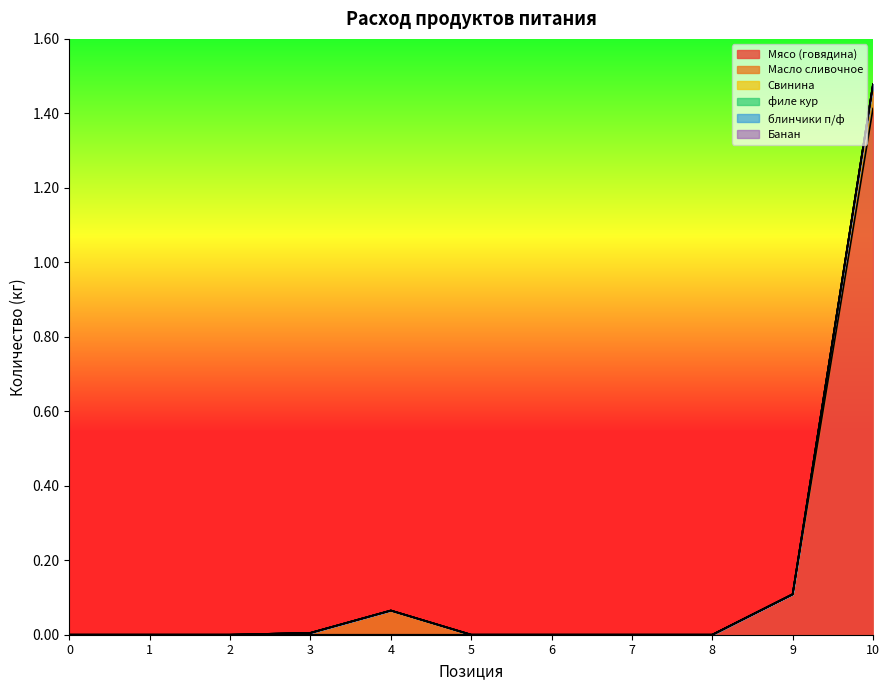

True or false: Свинина and Банан cross at least once.

False